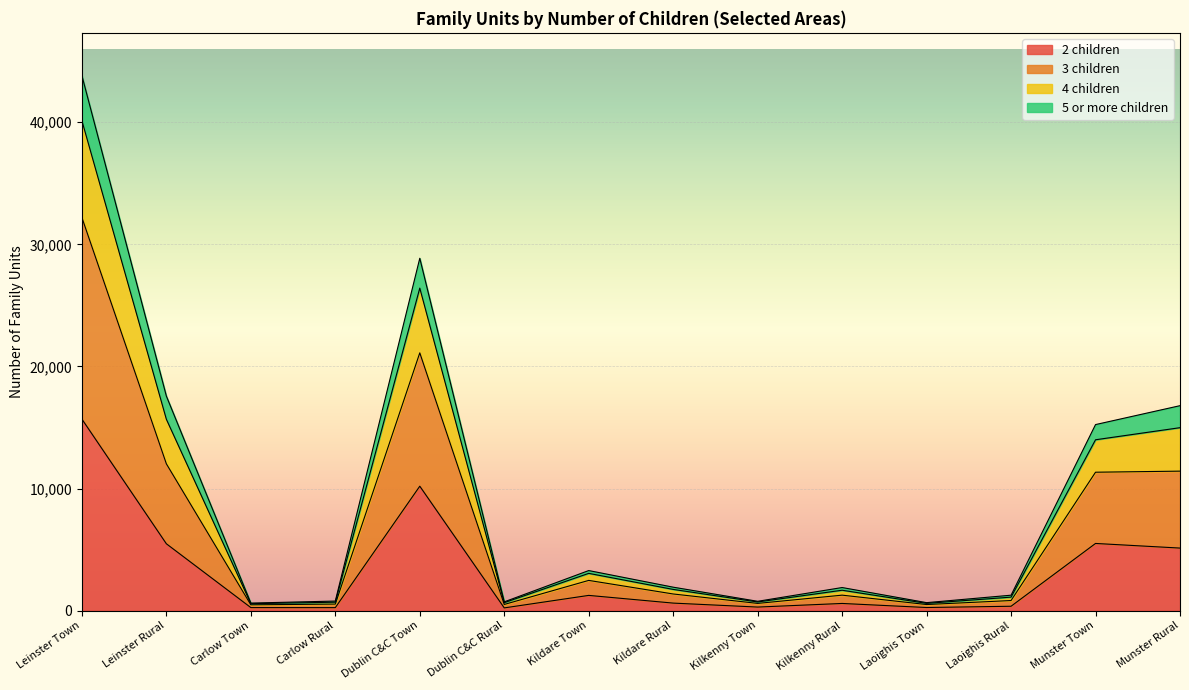

True or false: 2 children has a value of 4187 at Leinster Town.

False